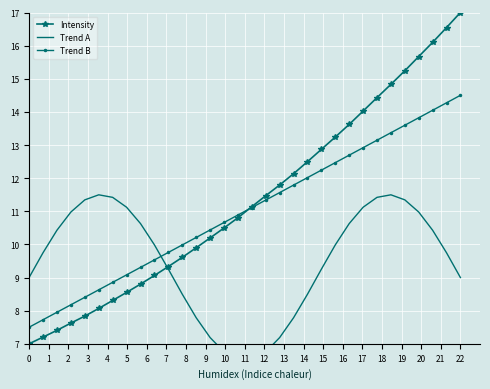

True or false: Trend B has more than 1 interior local peaks.

False